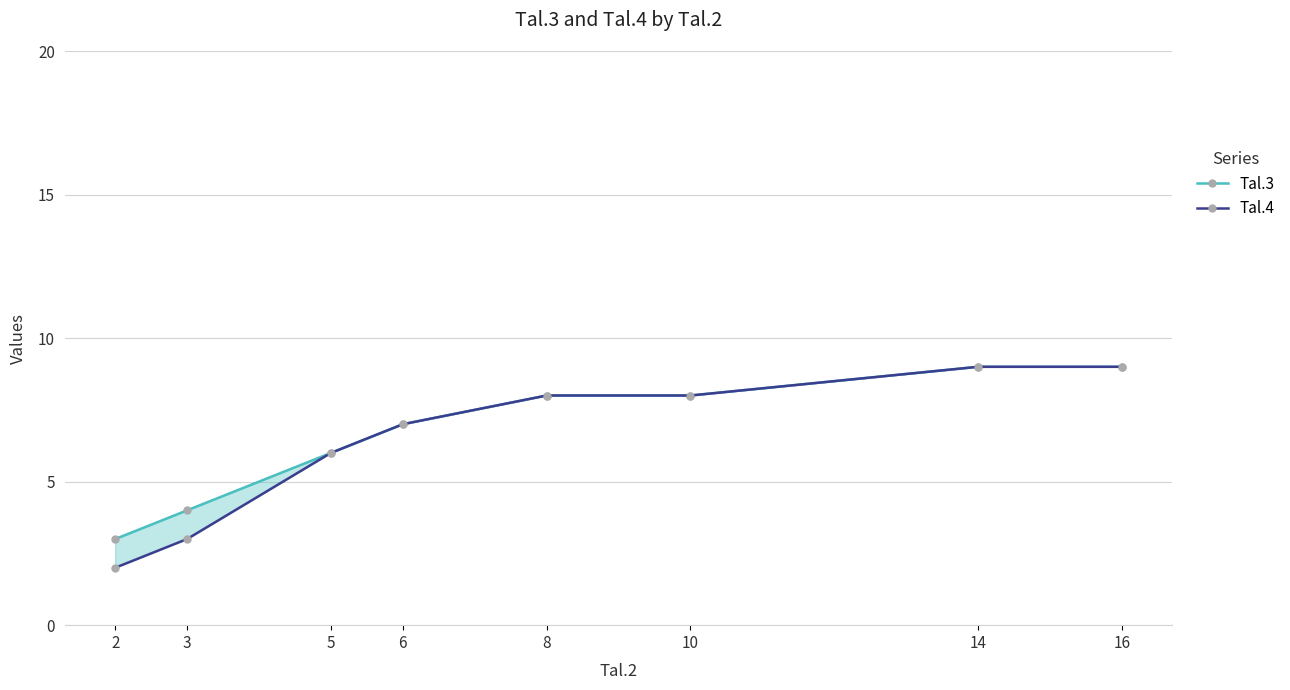

What is the minimum value for Tal.4?

2